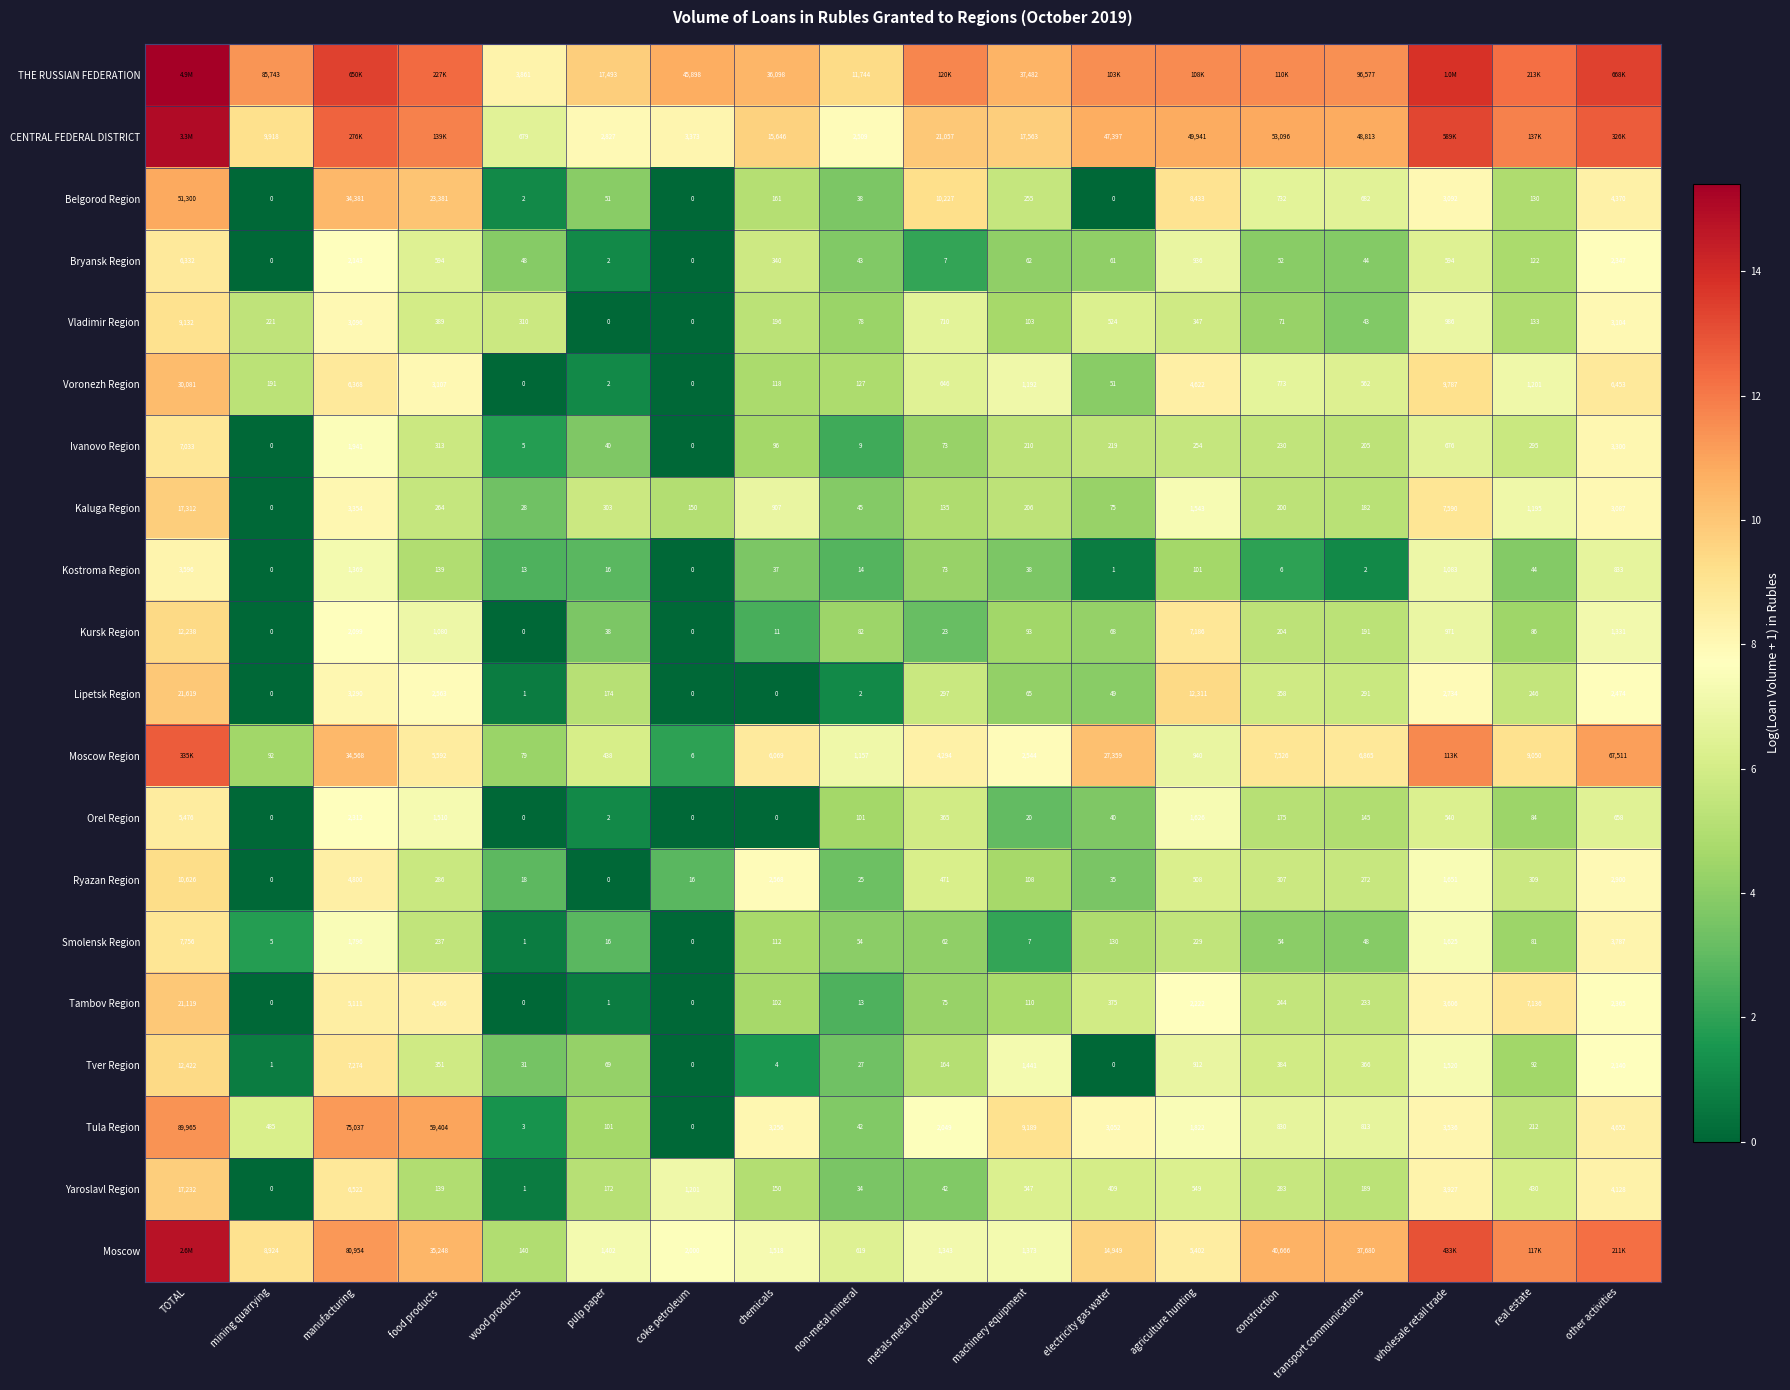

Is the value of Yaroslavl Region at agriculture hunting greater than the value of Tver Region at wood products?

Yes